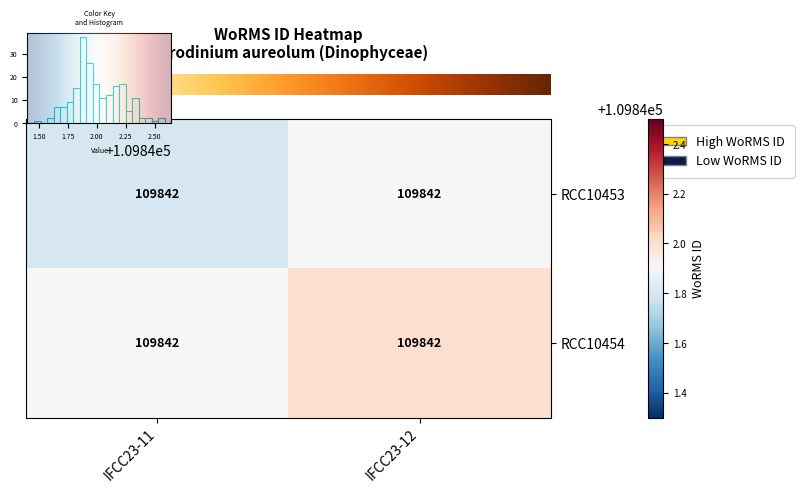

The value of row_0 at IFCC23-11 is 39096.5. True or false?

False